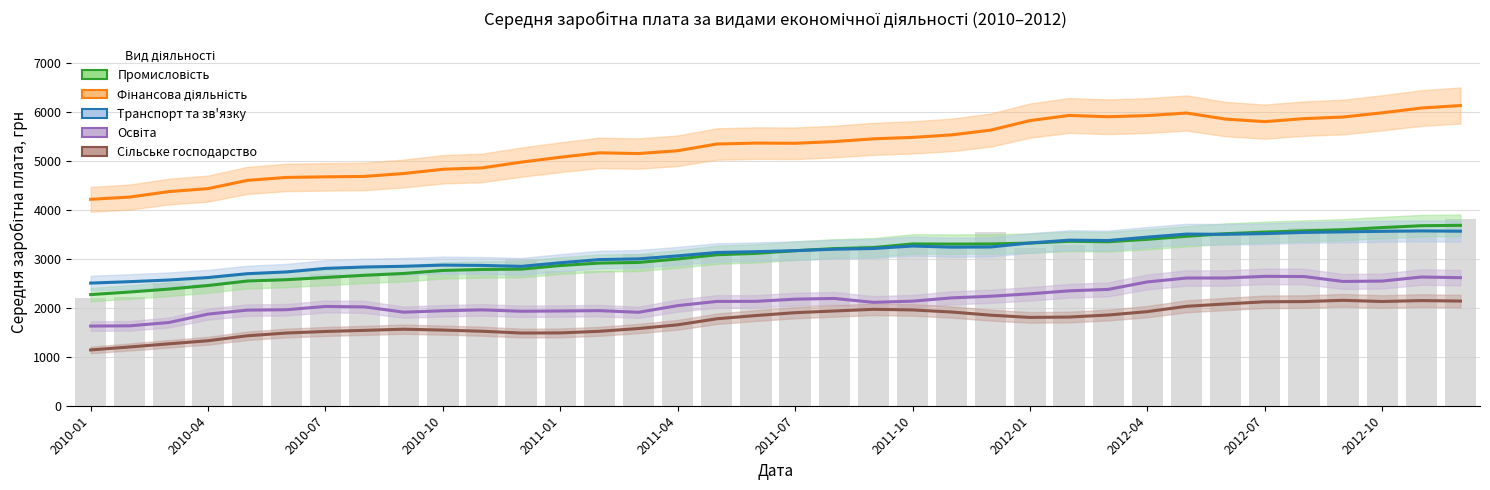

Between 2010-07 and 22, which series saw the biggest shift?

Фінансова діяльність